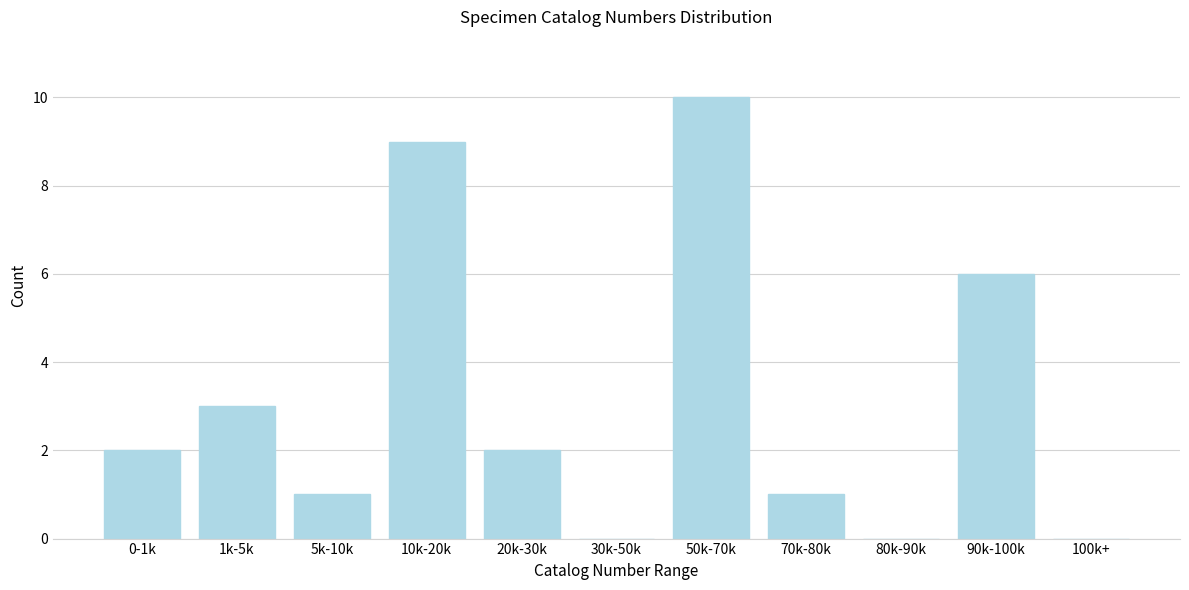

Reading right to left, extract all data points from this chart.

100k+=0	90k-100k=6	80k-90k=0	70k-80k=1	50k-70k=10	30k-50k=0	20k-30k=2	10k-20k=9	5k-10k=1	1k-5k=3	0-1k=2